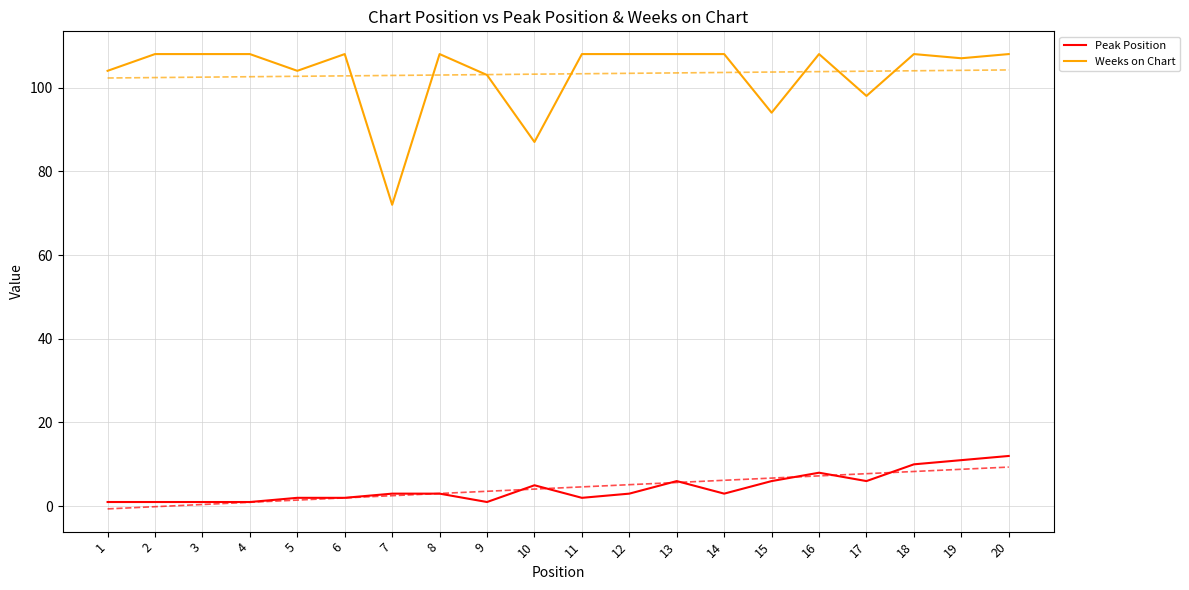

What is the maximum value shown in the chart?

108